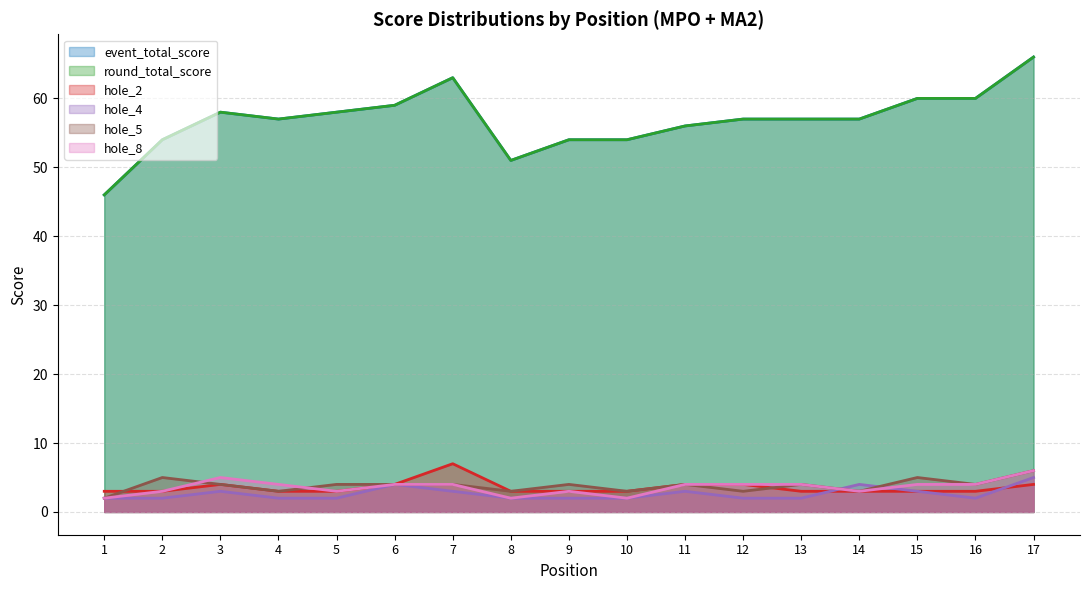

Reading left to right, extract all data points from this chart.

event_total_score: 1=46	2=54	3=58	4=57	5=58	6=59	7=63	8=51	9=54	10=54	11=56	12=57	13=57	14=57	15=60	16=60	17=66
round_total_score: 1=46	2=54	3=58	4=57	5=58	6=59	7=63	8=51	9=54	10=54	11=56	12=57	13=57	14=57	15=60	16=60	17=66
hole_2: 1=3	2=3	3=4	4=3	5=3	6=4	7=7	8=3	9=3	10=3	11=4	12=4	13=3	14=3	15=3	16=3	17=4
hole_4: 1=2	2=2	3=3	4=2	5=2	6=4	7=3	8=2	9=2	10=2	11=3	12=2	13=2	14=4	15=3	16=2	17=5
hole_5: 1=2	2=5	3=4	4=3	5=4	6=4	7=4	8=3	9=4	10=3	11=4	12=3	13=4	14=3	15=5	16=4	17=6
hole_8: 1=2	2=3	3=5	4=4	5=3	6=4	7=4	8=2	9=3	10=2	11=4	12=4	13=4	14=3	15=4	16=4	17=6